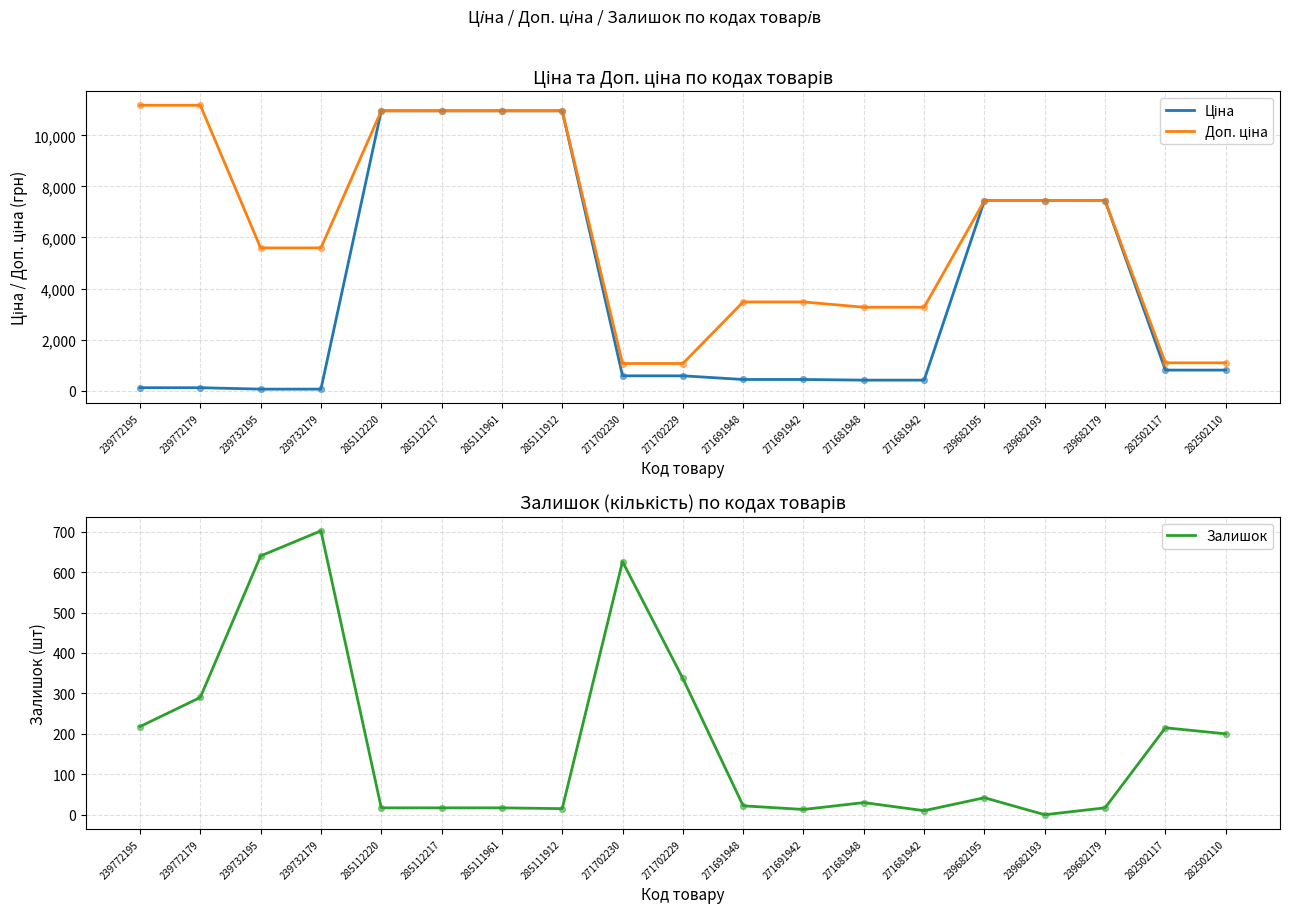

Is the value of Ціна at 239682193 greater than the value of Доп. ціна at 285111912?

No